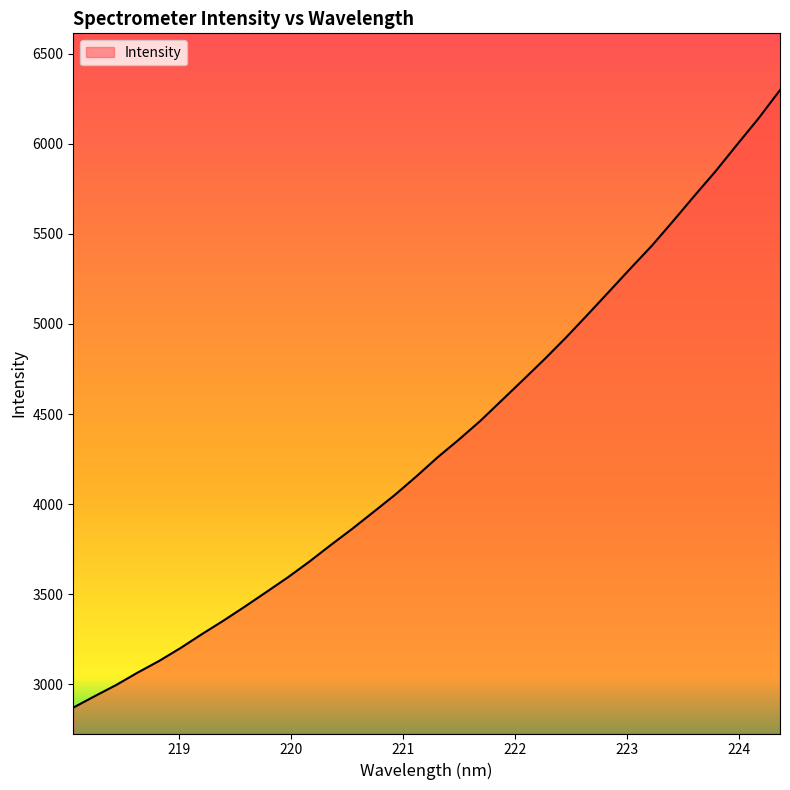

Reading left to right, list all the values displayed in this chart.

2870.8	2934.4	2996.3	3065.2	3129.6	3201.3	3278.7	3353.2	3431.2	3511.7	3592.9	3679.8	3771.9	3861.7	3955.6	4050.6	4153.0	4259.8	4358.6	4462.4	4576.1	4690.0	4804.9	4924.8	5050.4	5178.1	5306.6	5432.6	5570.2	5710.9	5848.7	5995.9	6141.0	6297.4